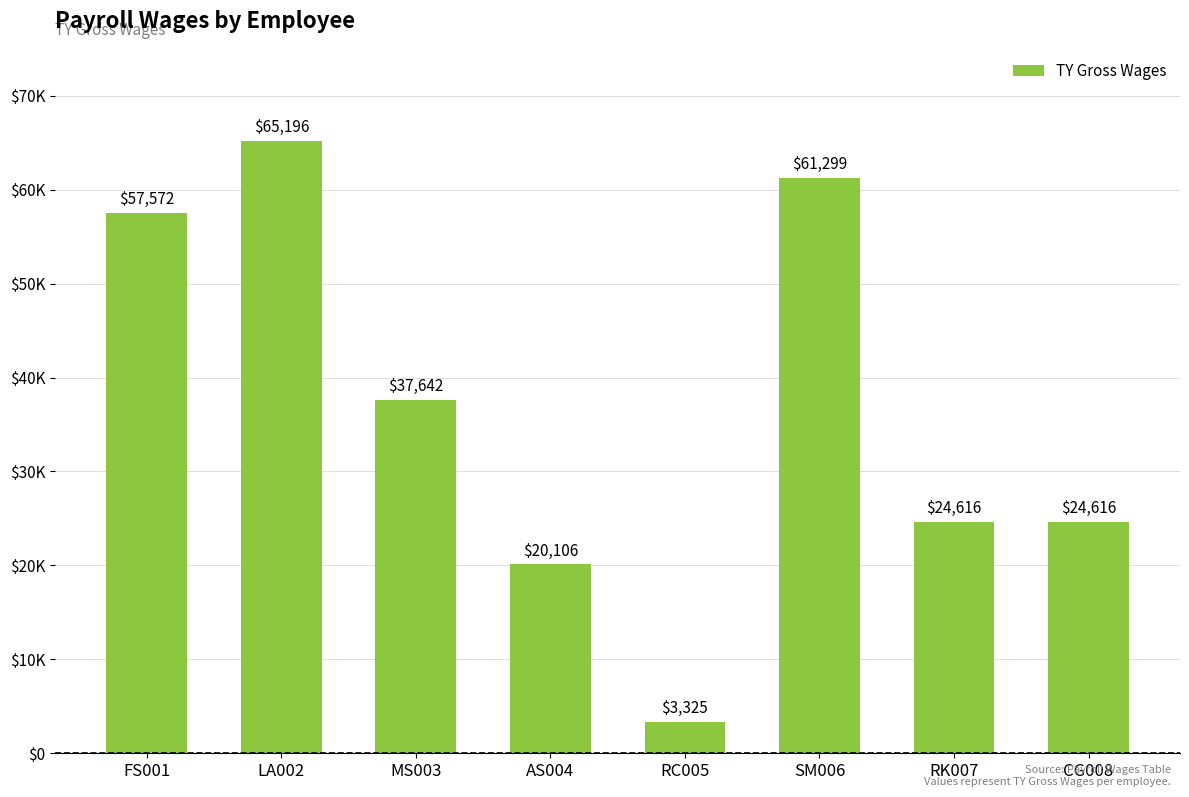

Which has a higher value, SM006 or RC005?

SM006